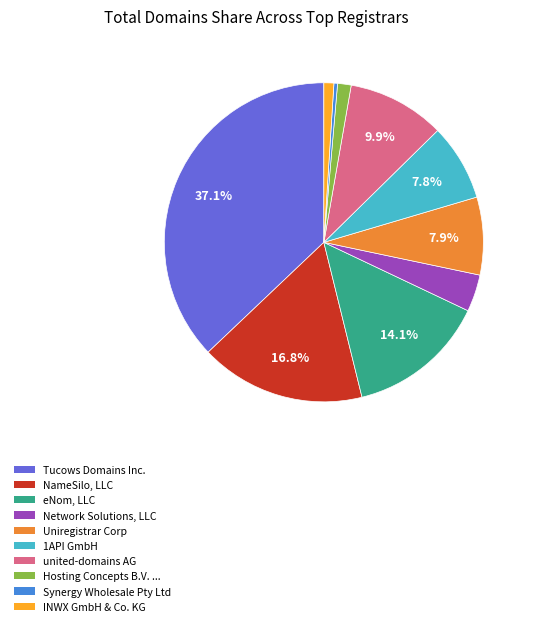

Does any single category account for the majority?

No